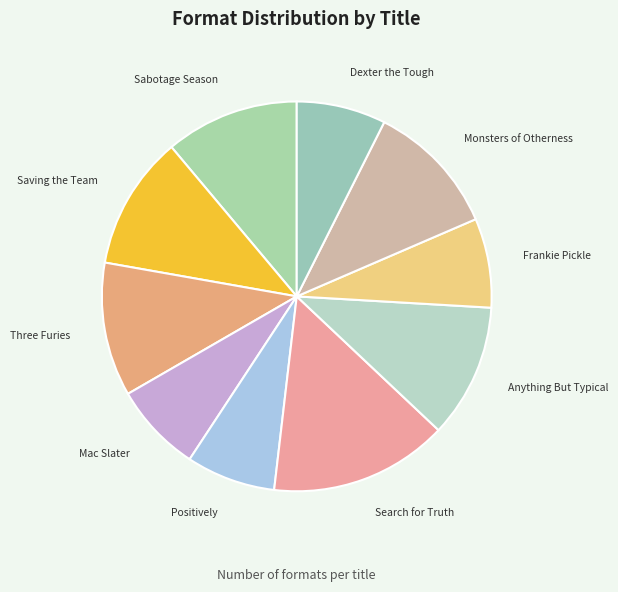

Is there a majority slice in this chart?

No